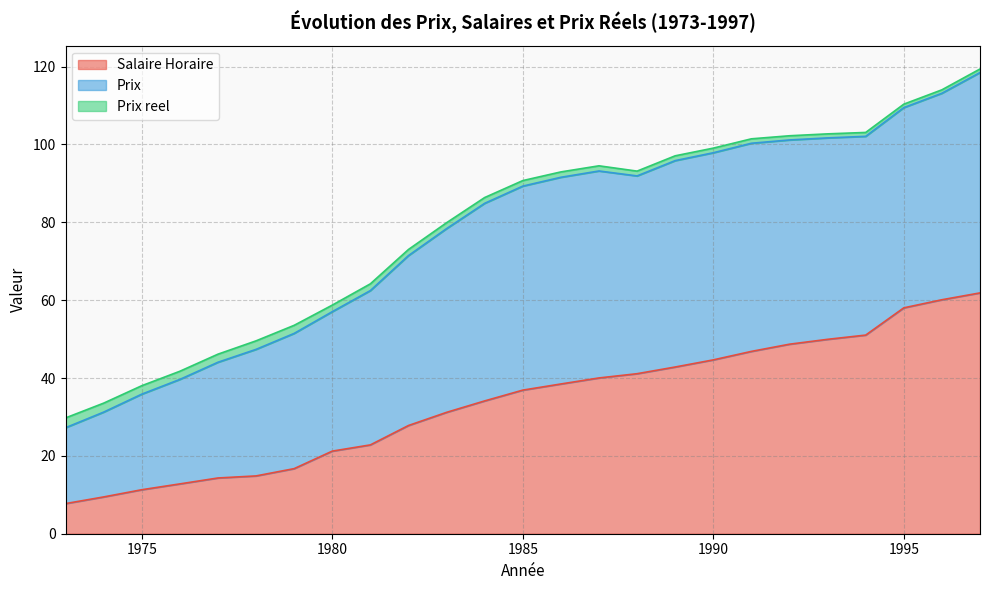

What is the highest value of the Salaire Horaire series?

61.9